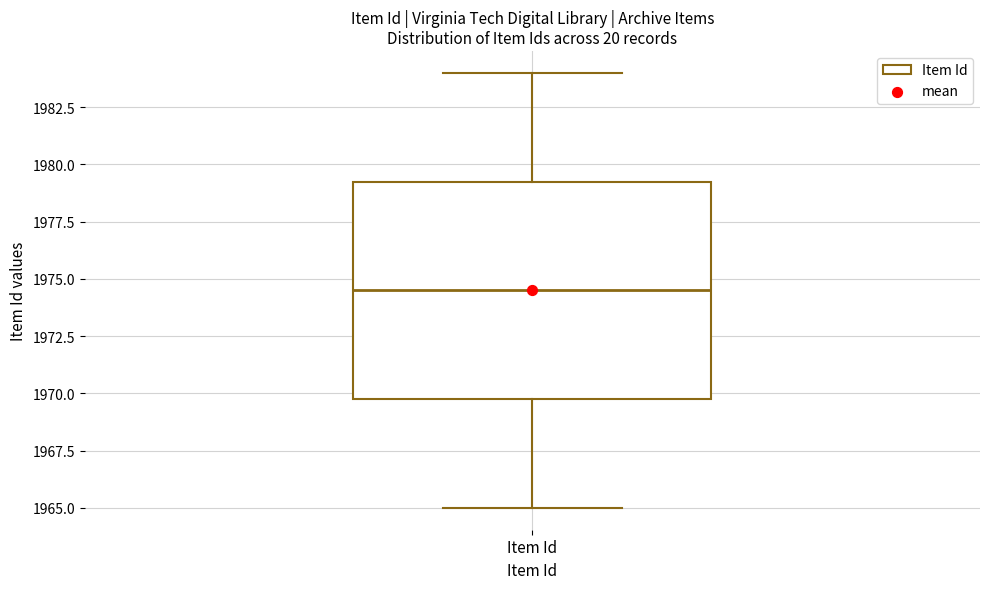

Read this box plot against the y-axis: the position of the median line, the range covered by the box, and the ends of both whiskers. The values are not printed on the chart, so give them approximately, as read against the axis.

median 1974.5, box 1970.0 to 1979.5, whiskers 1965.0 to 1984.0